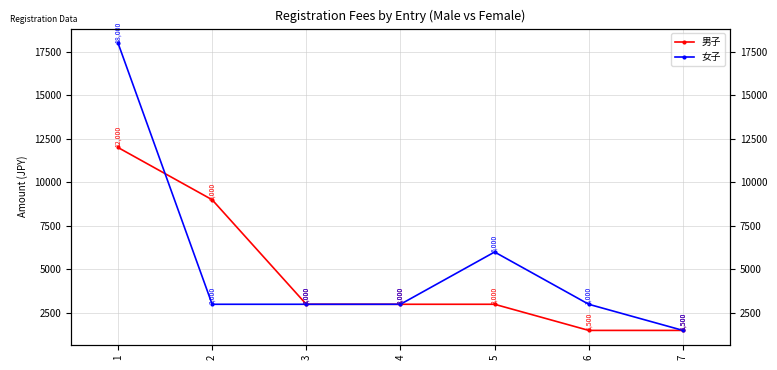

Which series has the largest total across all categories?

女子